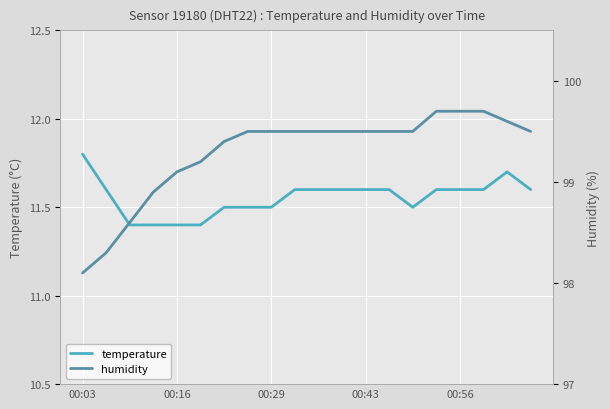

The temperature series shows 6.0 at 6. True or false?

False